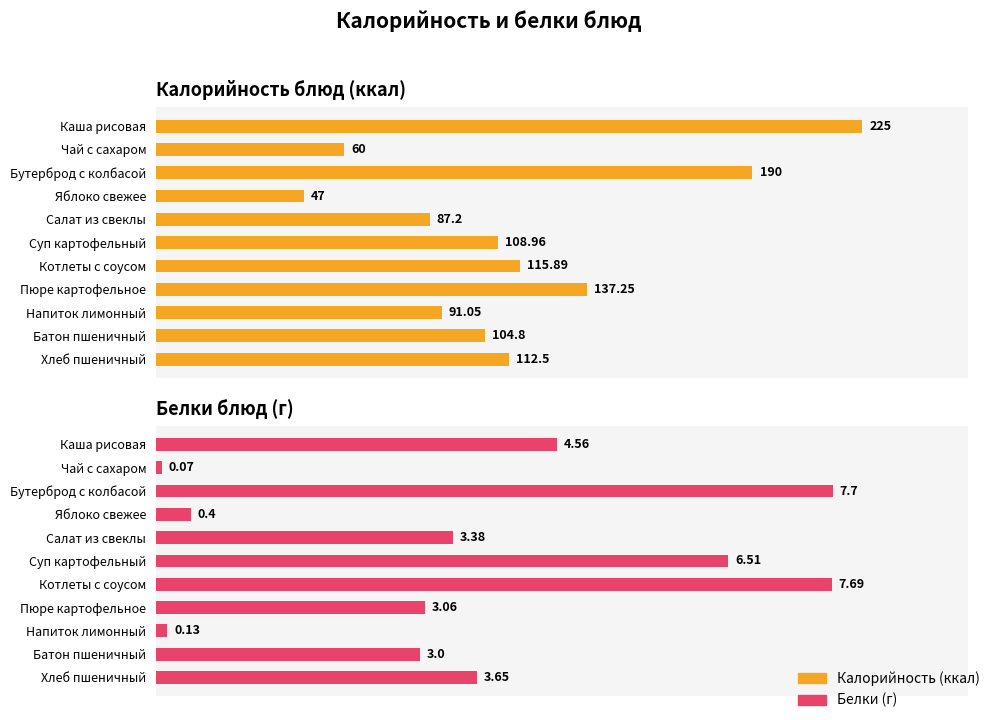

Which series changed the most between Каша рисовая and Суп картофельный?

Калорийность